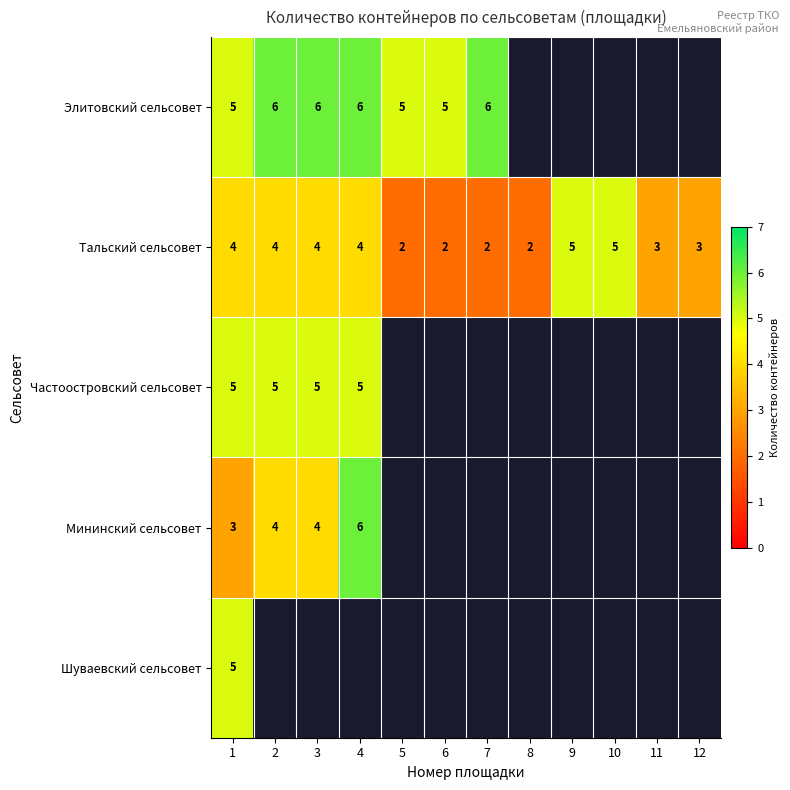

The Тальский сельсовет series shows 4 at 4. True or false?

True